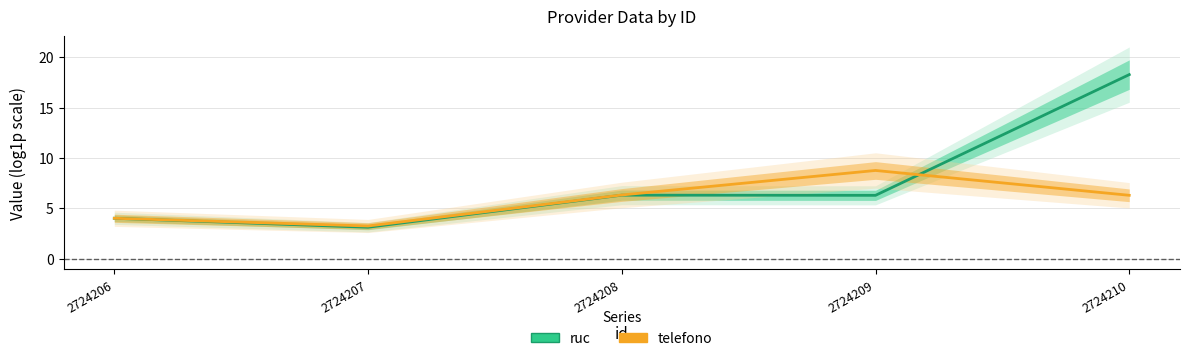

Where is telefono nearest to the value 6?

2724210